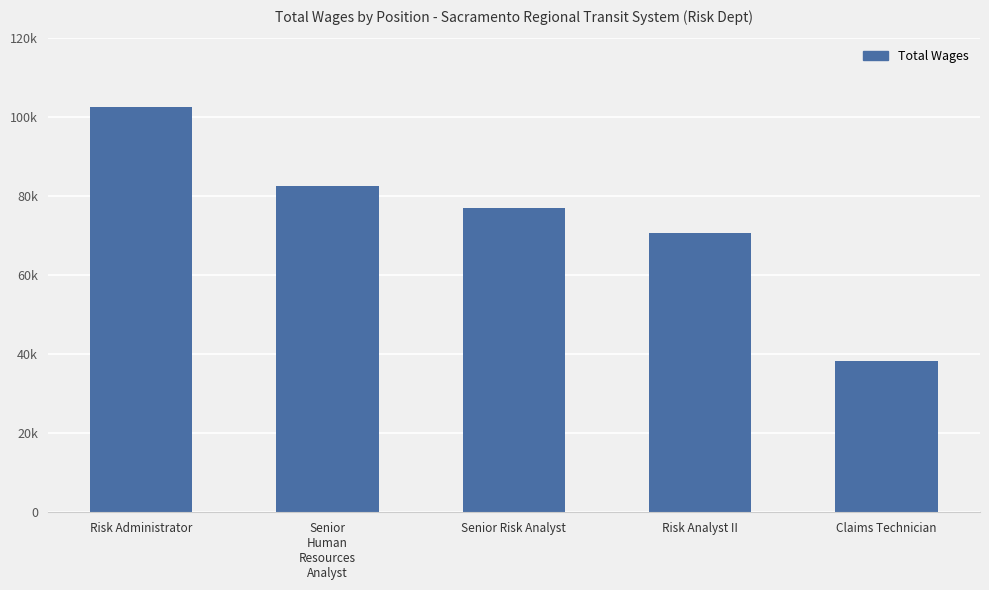

Rank the categories by value from lowest to highest.

Claims Technician, Risk Analyst II, Senior Risk Analyst, Senior
Human
Resources
Analyst, Risk Administrator